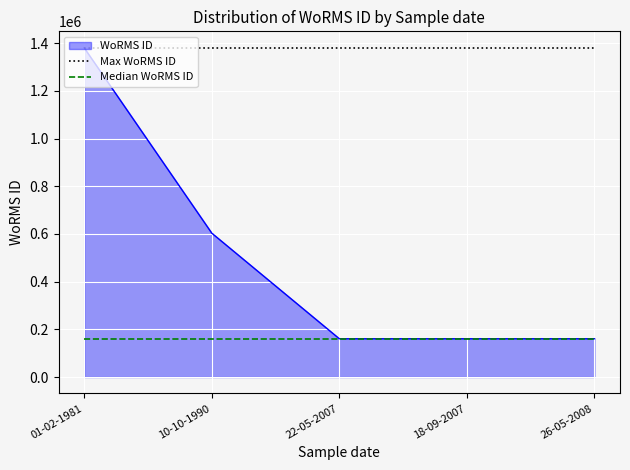

What is the total value across all series at 10-10-1990?

2144407